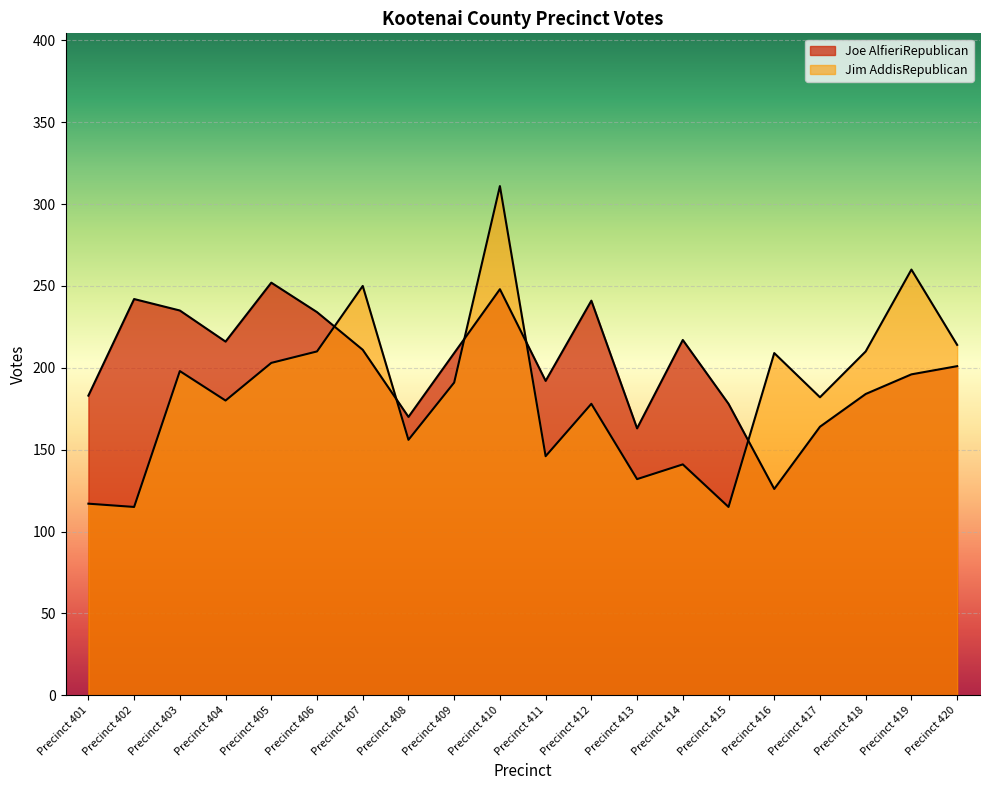

True or false: Jim AddisRepublican has a value of 141 at Precinct 414.

True